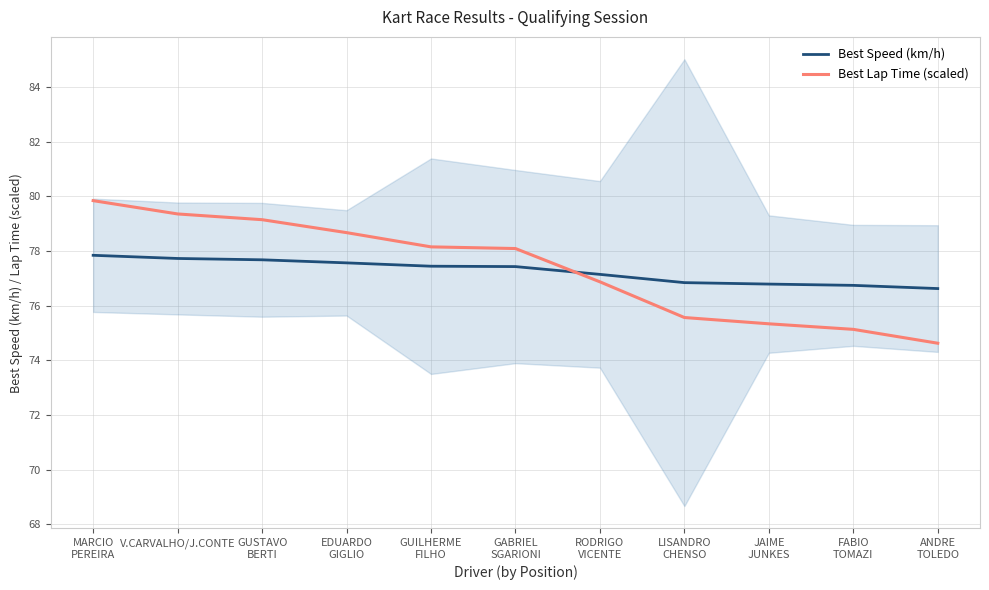

True or false: Best Lap Time (scaled) and Best Speed (km/h) cross at least once.

True